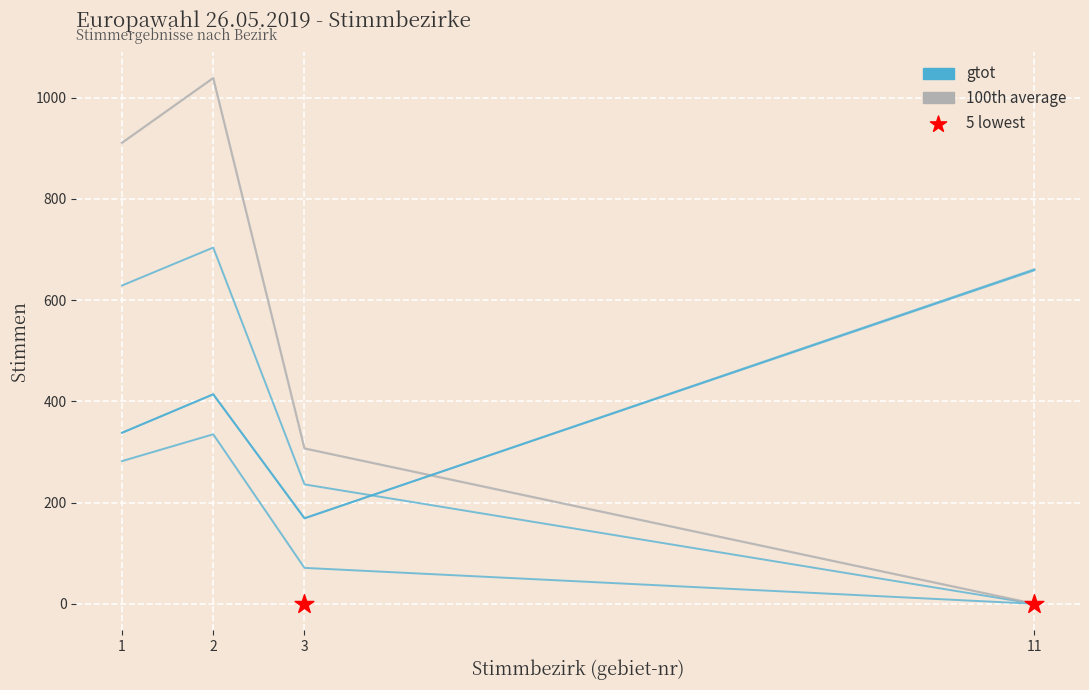

Which series has the largest total across all categories?

100th average